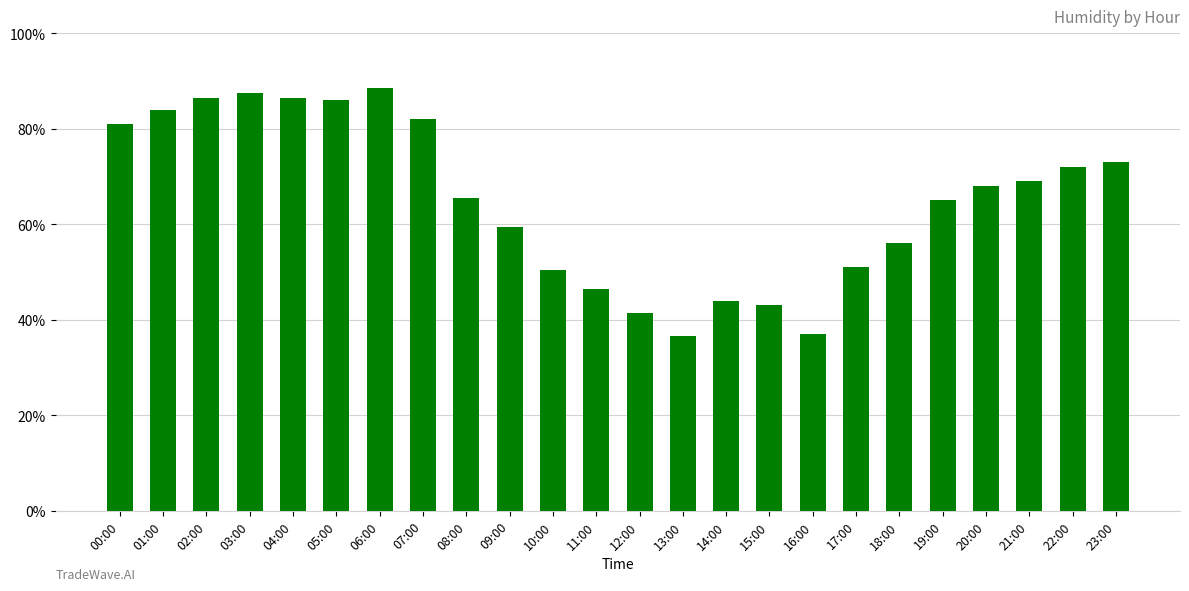

Reading right to left, transcribe all the data shown in this chart.

23:00=73.0	22:00=72.0	21:00=69.0	20:00=68.0	19:00=65.0	18:00=56.0	17:00=51.0	16:00=37.0	15:00=43.0	14:00=44.0	13:00=36.5	12:00=41.5	11:00=46.5	10:00=50.5	09:00=59.5	08:00=65.5	07:00=82.0	06:00=88.5	05:00=86.0	04:00=86.5	03:00=87.5	02:00=86.5	01:00=84.0	00:00=81.0